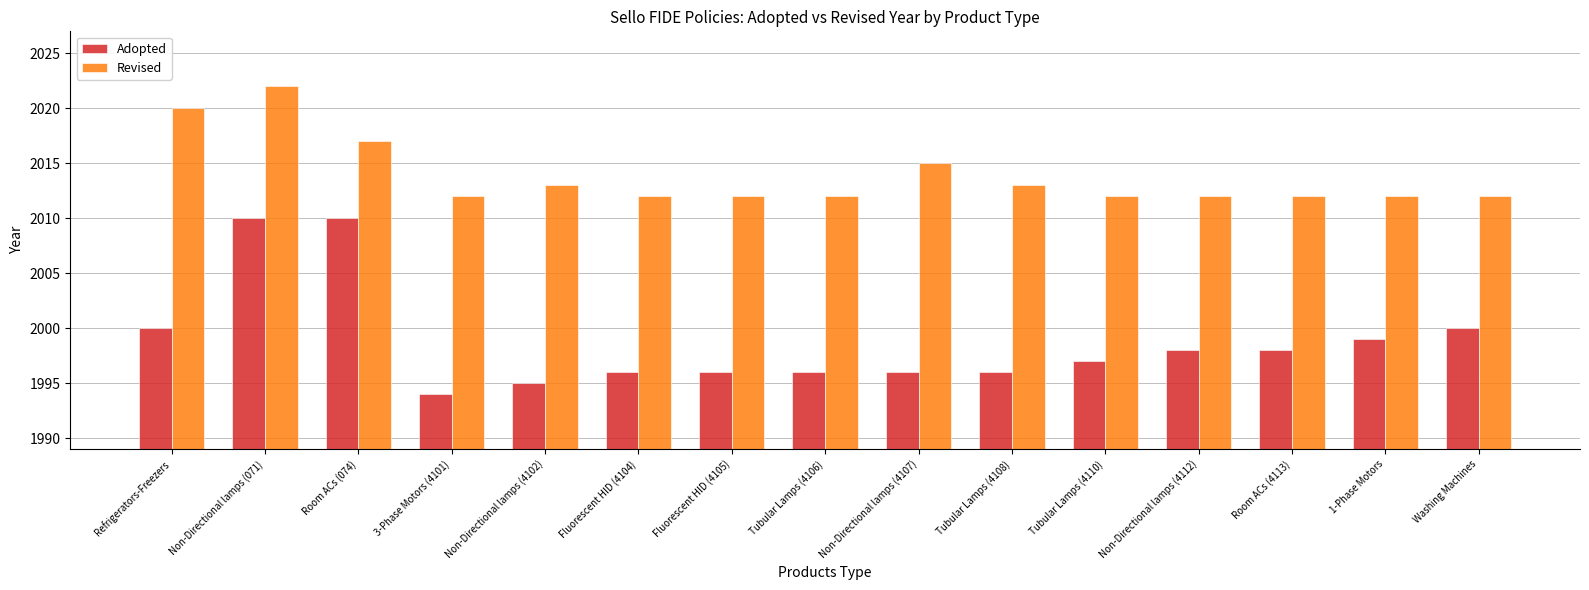

Which category has the highest value across all series?

Non-Directional lamps (071)